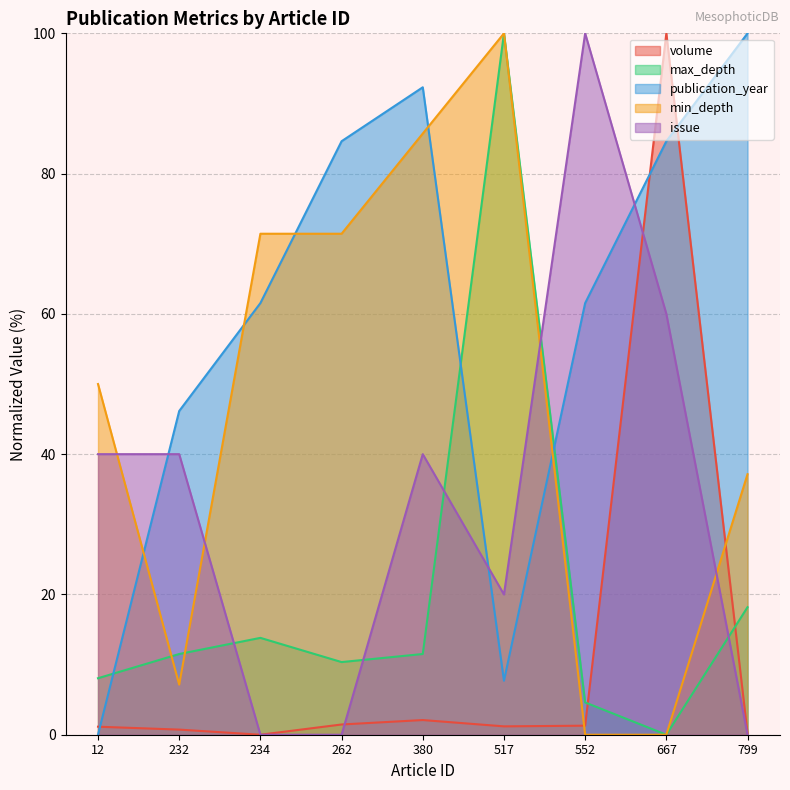

Reading left to right, extract all data points from this chart.

volume: 1.1	0.7	0.0	1.5	2.1	1.2	1.3	100.0	0.2
max_depth: 8.1	11.5	13.8	10.4	11.5	100.0	4.6	0.0	18.2
publication_year: 0.0	46.2	61.5	84.6	92.3	7.7	61.5	84.6	100.0
min_depth: 50.0	7.1	71.4	71.4	85.7	100.0	0.0	0.0	37.1
issue: 40.0	40.0	0.0	0.0	40.0	20.0	100.0	60.0	0.0